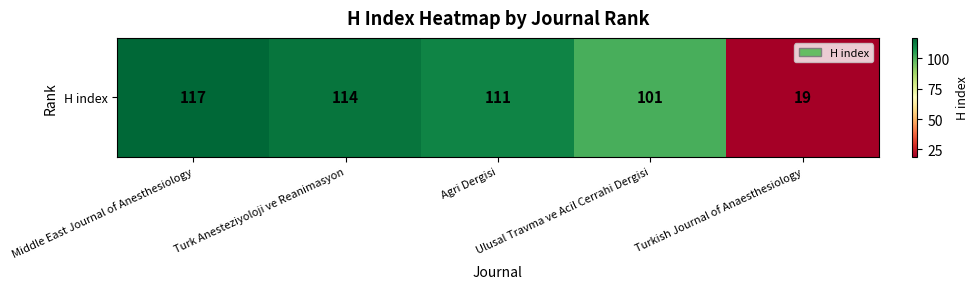

Which has a higher value, Turkish Journal of Anaesthesiology or Ulusal Travma ve Acil Cerrahi Dergisi?

Ulusal Travma ve Acil Cerrahi Dergisi